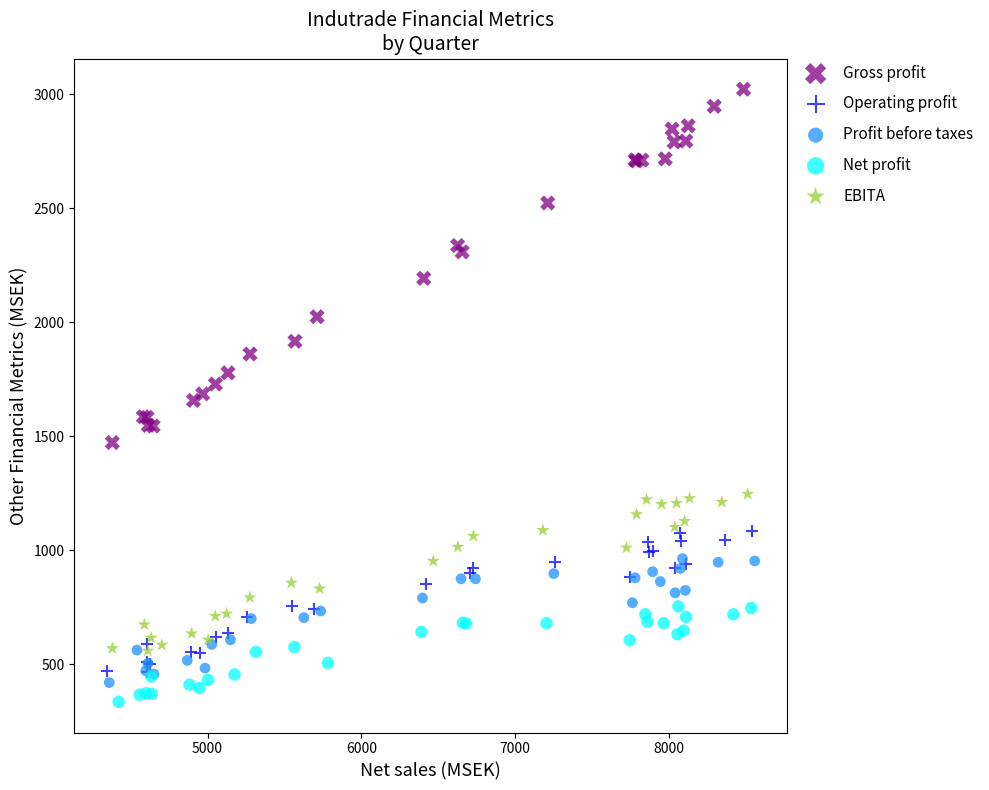

Which series contains the highest Y value?

Gross profit